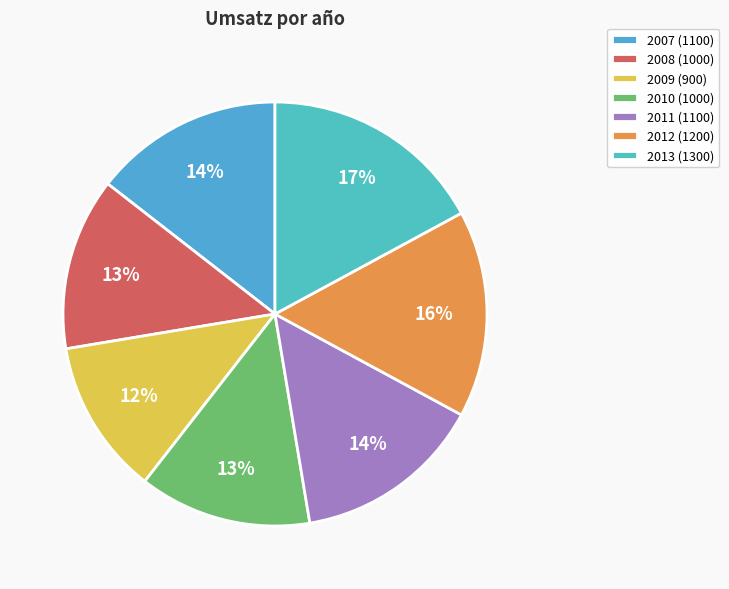

To the nearest percent, what portion does 2010 represent?

13%